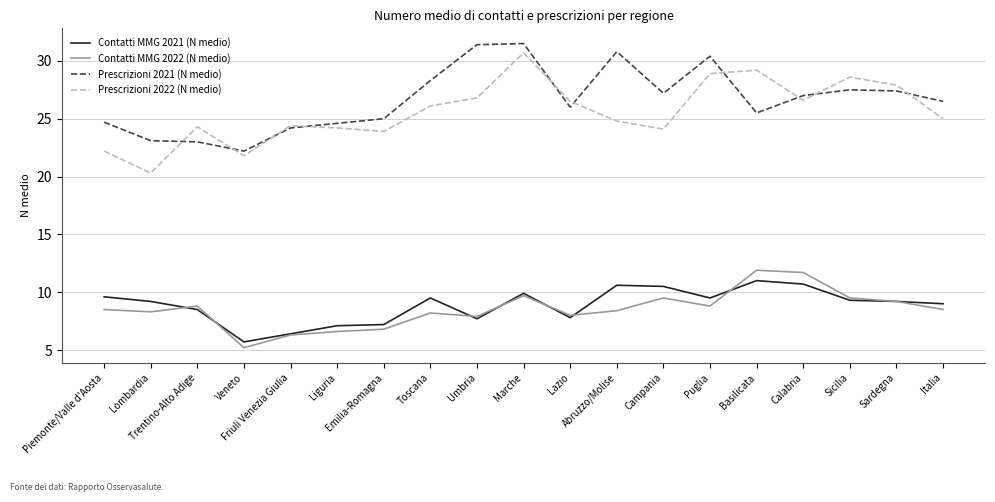

What is the difference between the Contatti MMG 2021 (N medio) values at Umbria and Abruzzo/Molise?

2.9